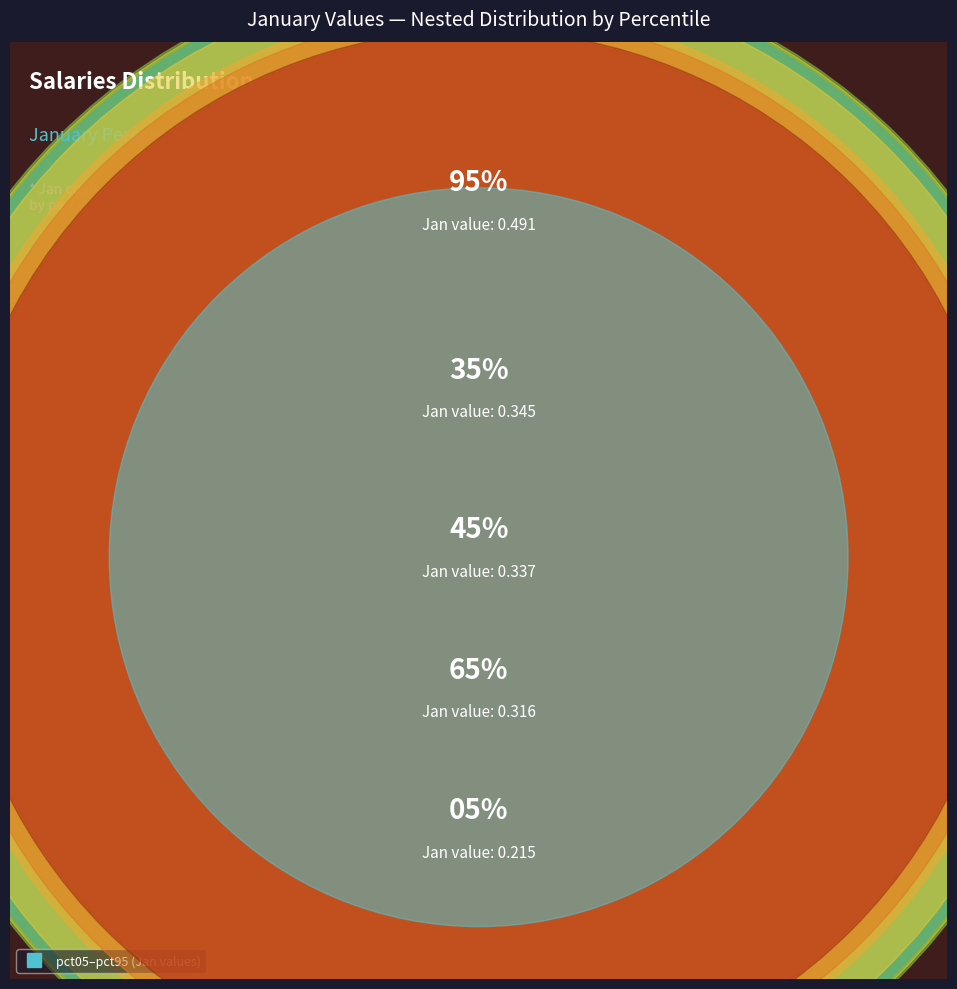

Which has a higher value, pct95 or pct45?

pct95